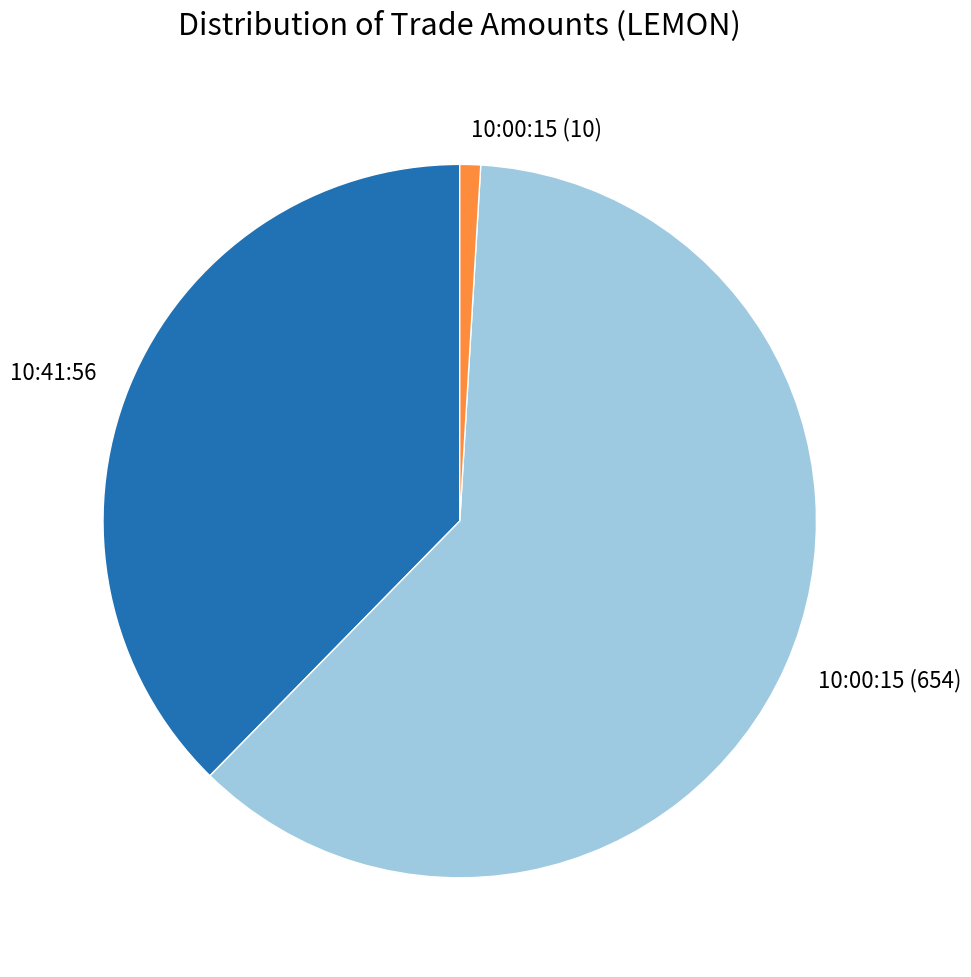

Which slice is the largest?

10:00:15 (654)